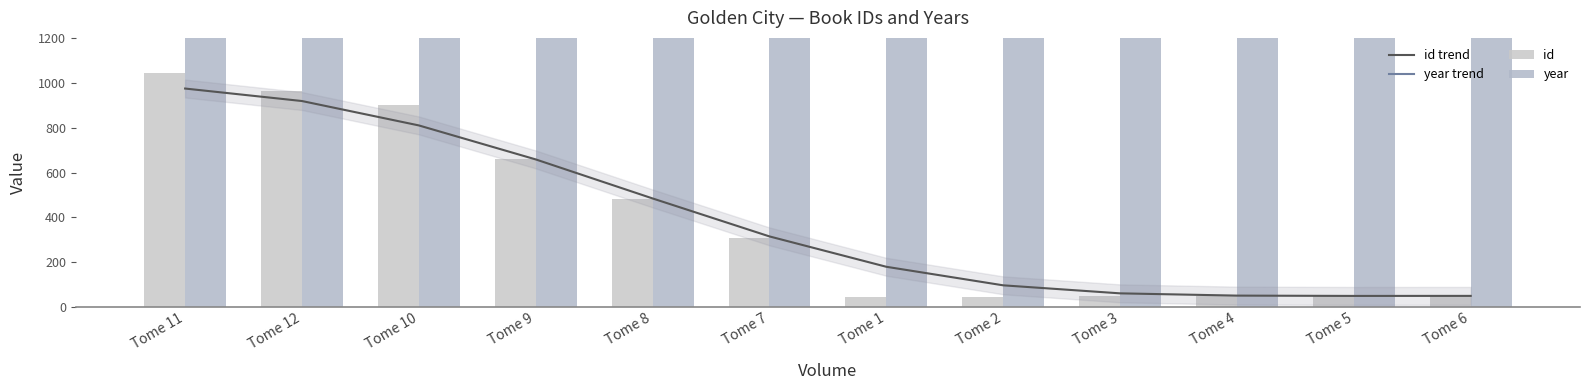

What are all the series names shown in the legend?

id trend, year trend, id, year